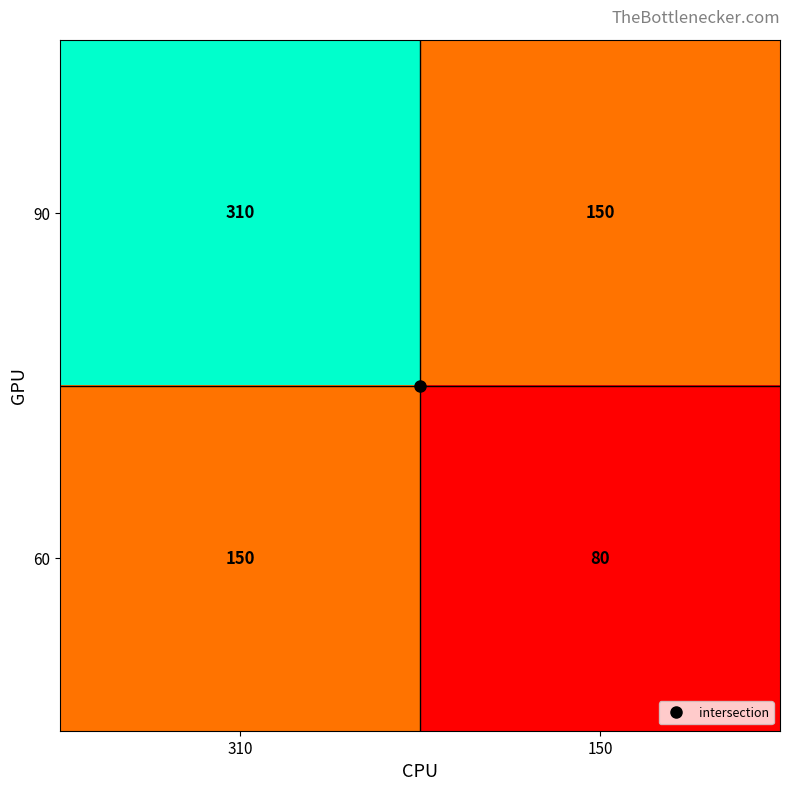

What is the sum of the 90 values at 150 and 310?

460